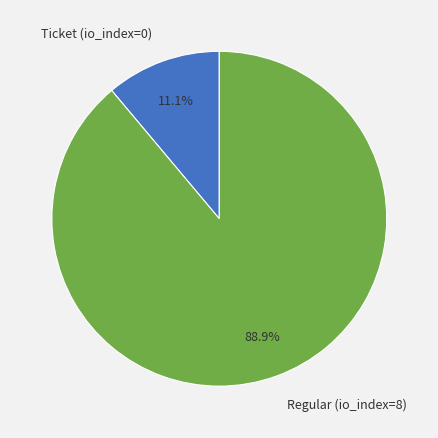

To the nearest percent, what is the average slice percentage?

50%